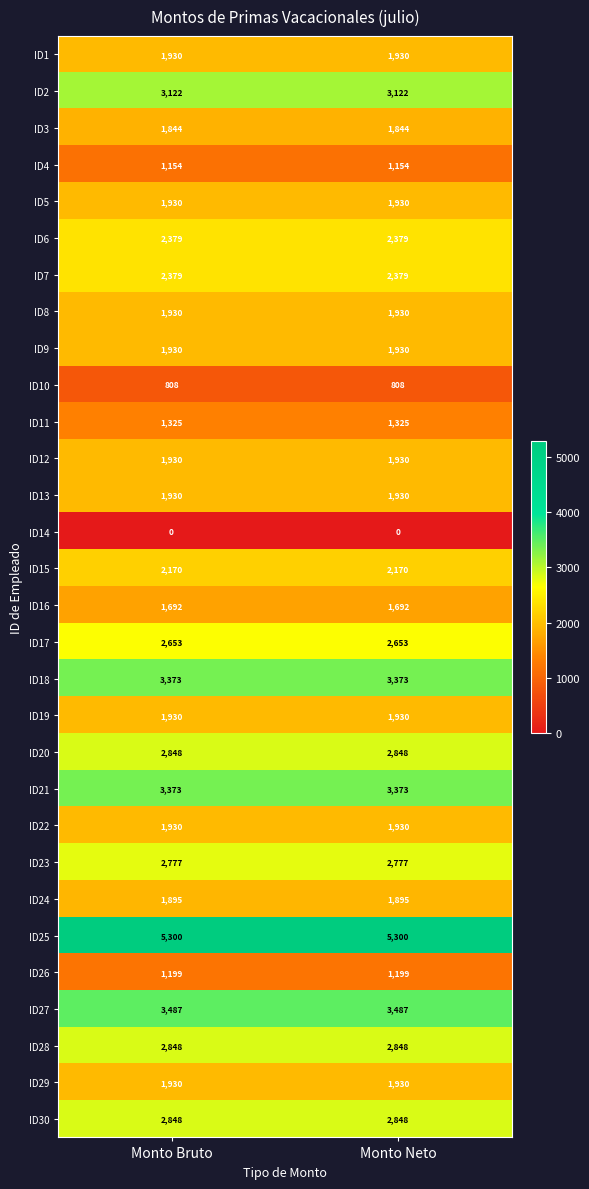

What is the total value across all series at Monto Neto?

66844